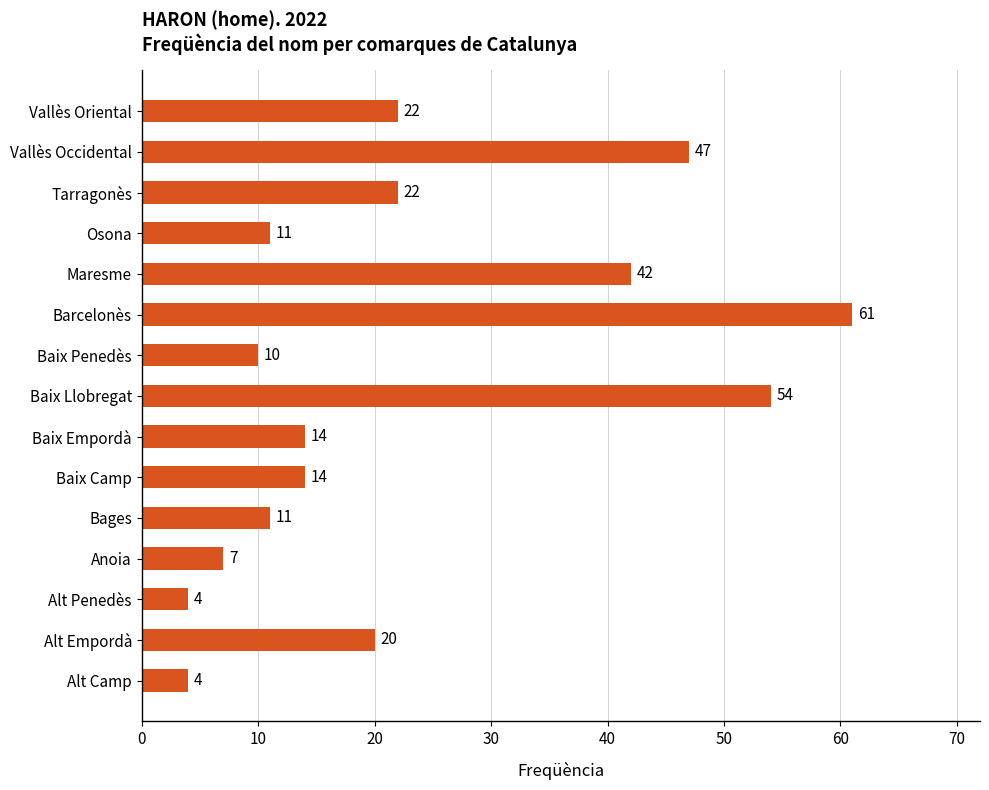

The chart shows a value of 6 at Bages. True or false?

False